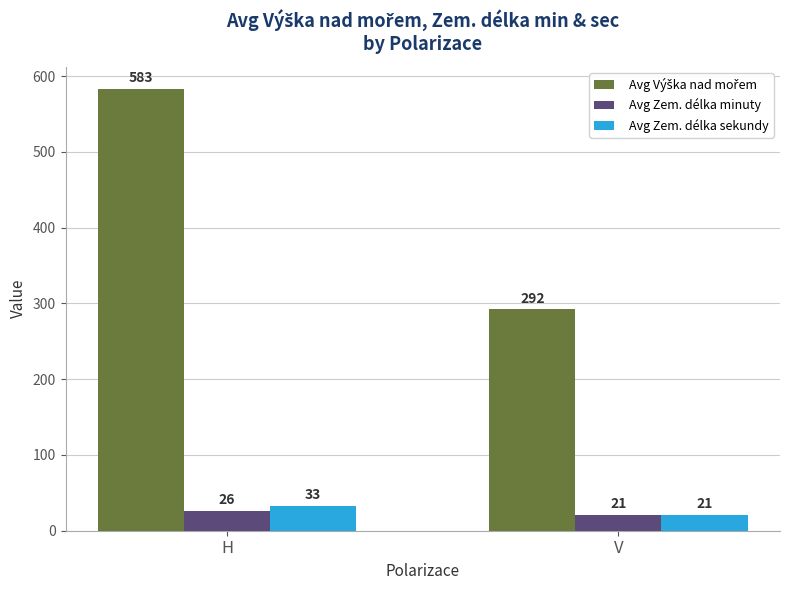

What is the spread (max minus min) of values at H?

557